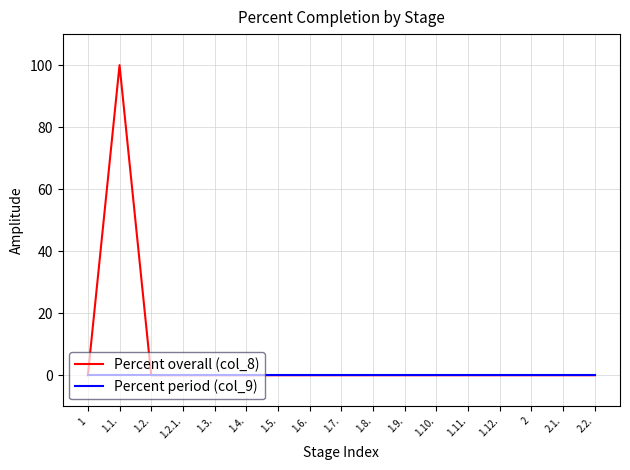

Does the chart display data point markers on the line(s)?

No